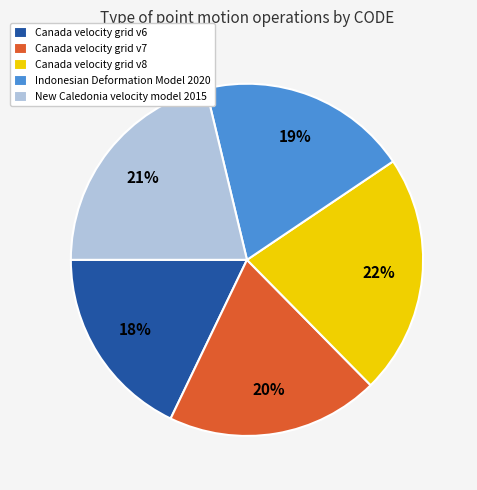

What is the ratio of the value at Indonesian Deformation Model 2020 to the value at Canada velocity grid v6?

1.1